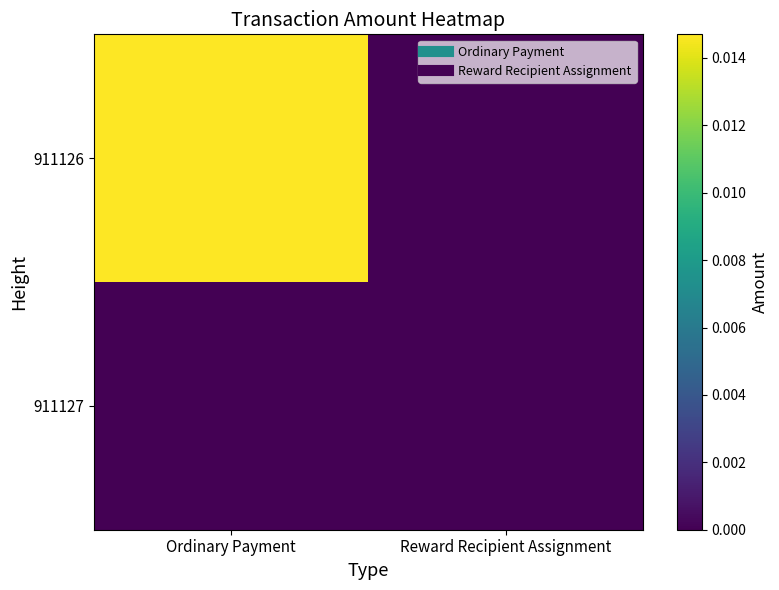

Count the number of categories in the chart.

2